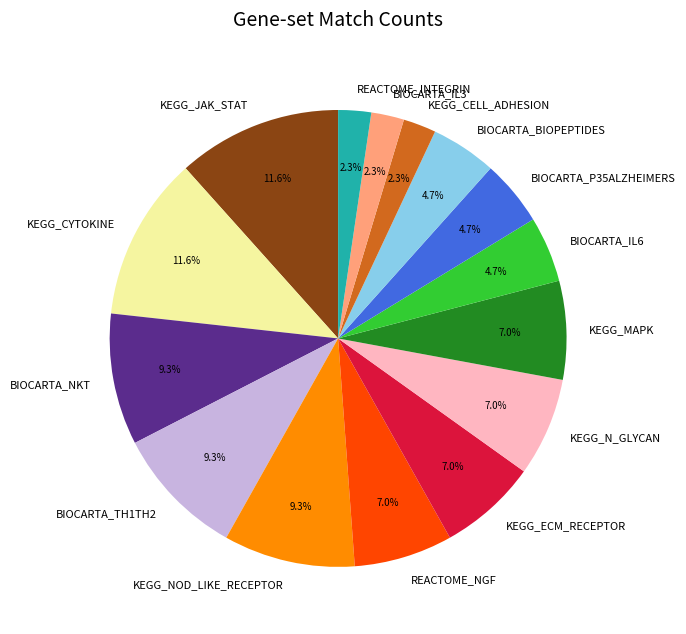

Does KEGG_NOD_LIKE_RECEPTOR represent more than half of the total?

No